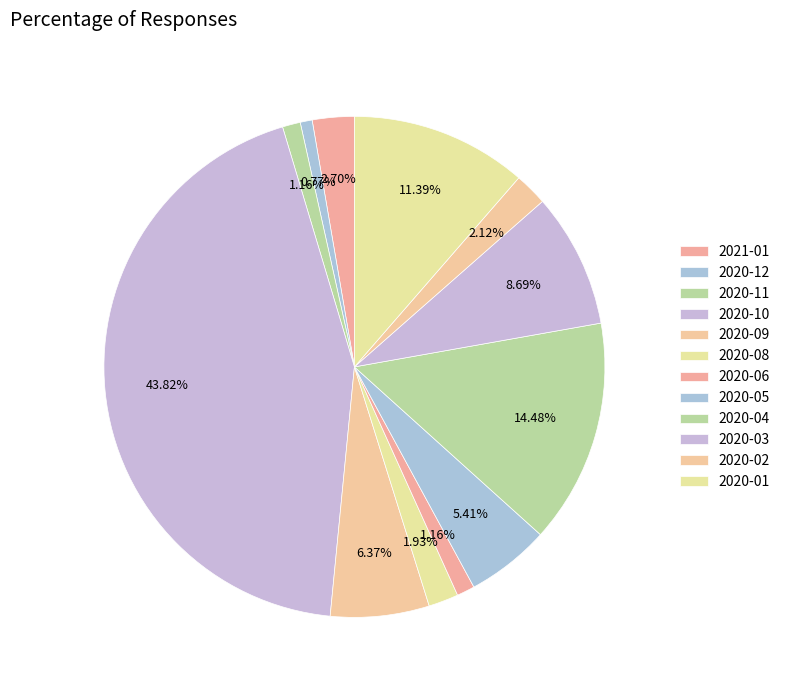

How many segments does this pie chart have?

12